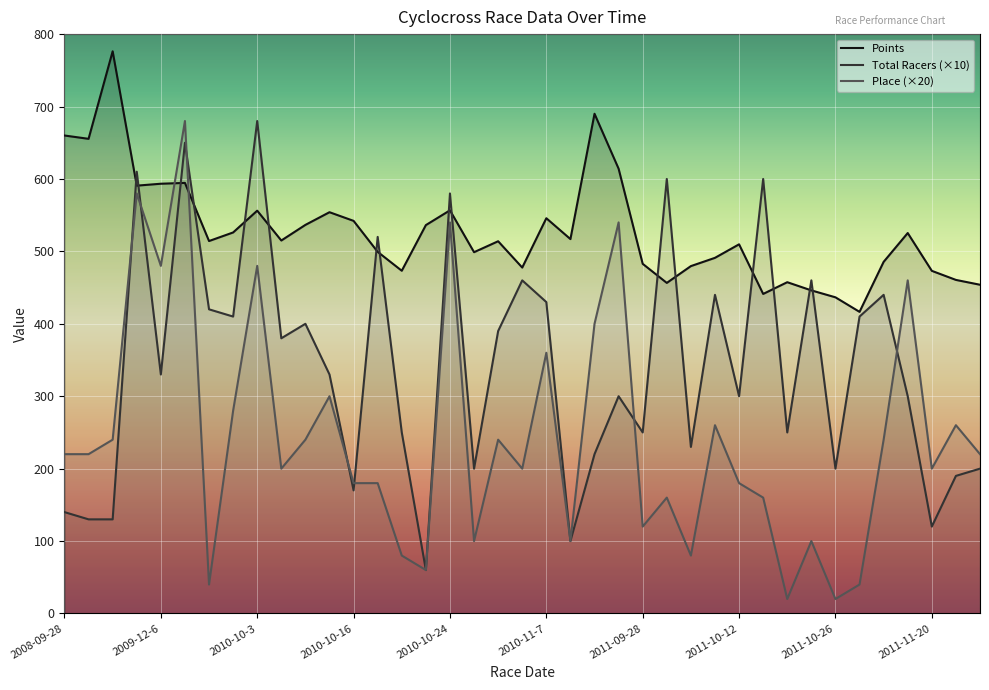

What is the sum of all Points values?

20554.1